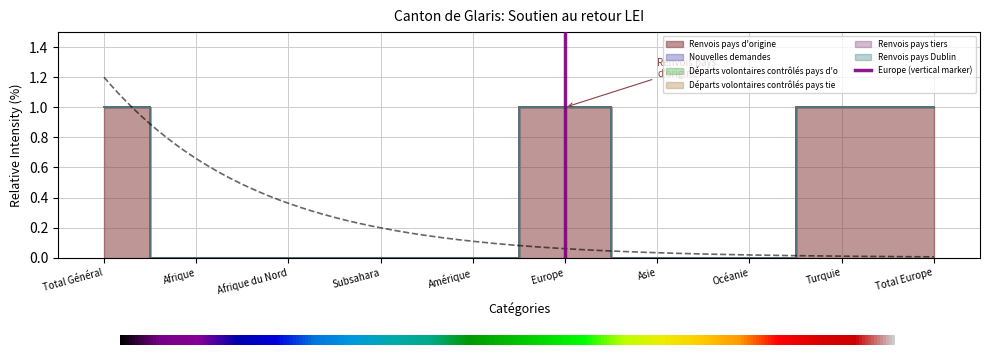

Count the values in the range 0 to 1.

2